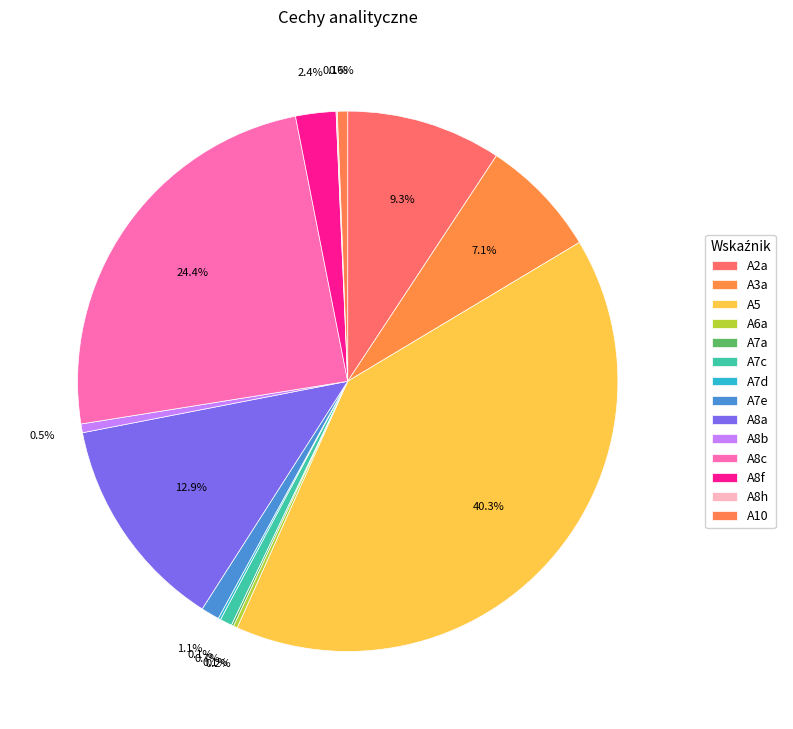

Is A7a the majority of the pie?

No